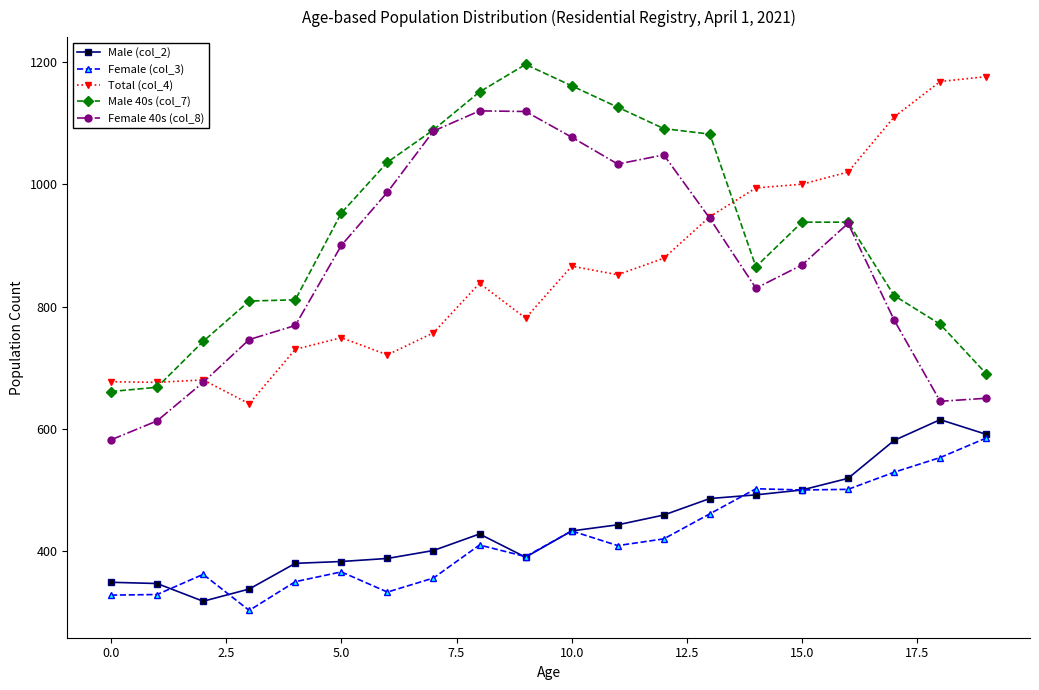

True or false: Male (col_2) has more than 0 points higher than both neighbors.

True